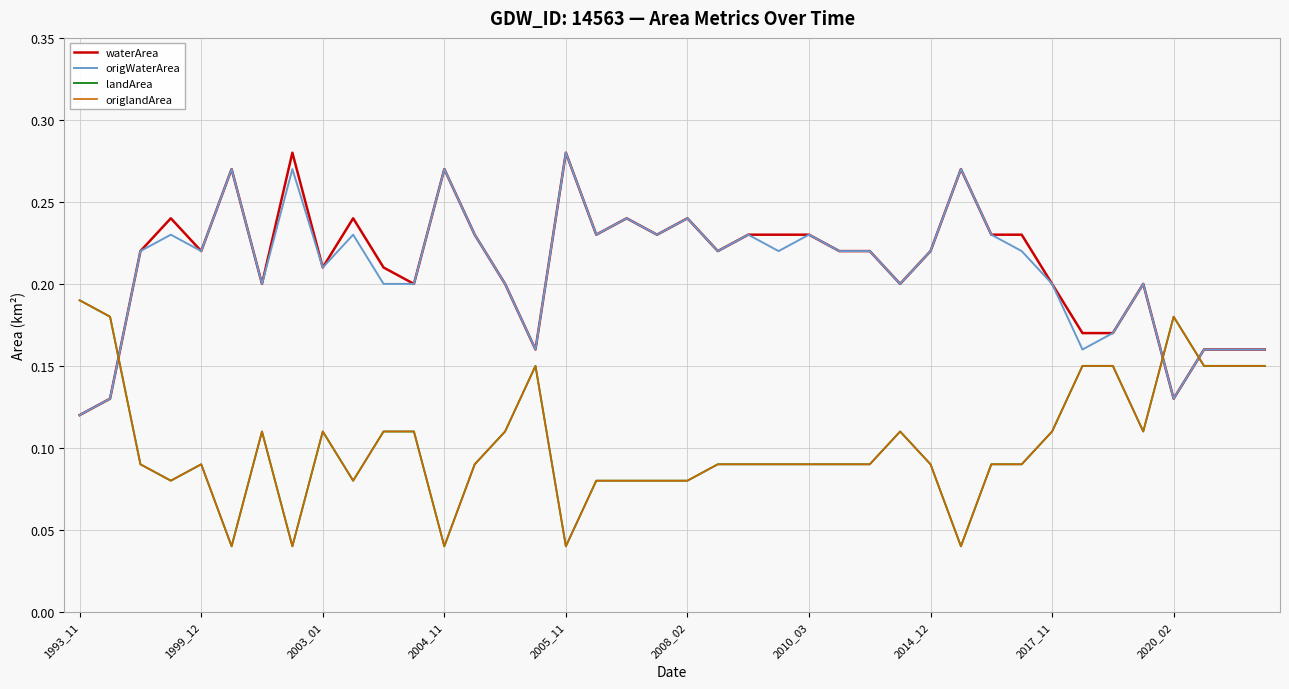

Is this an area chart (filled region under the line)?

No